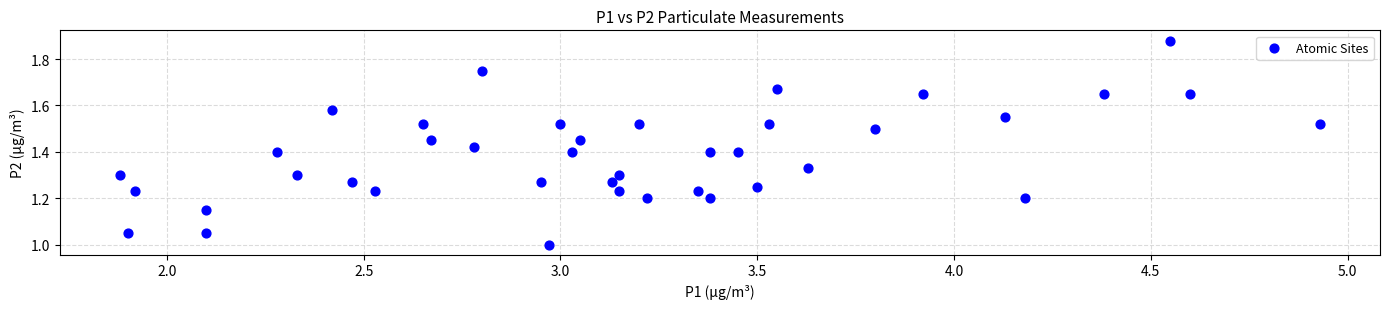

What is the range of X values (max minus min)?

3.0